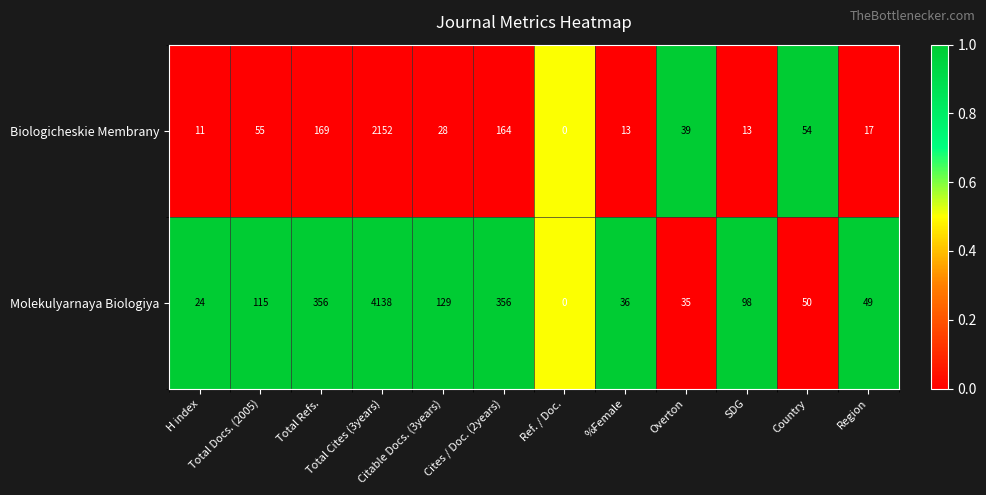

How many data points does each series have?

12